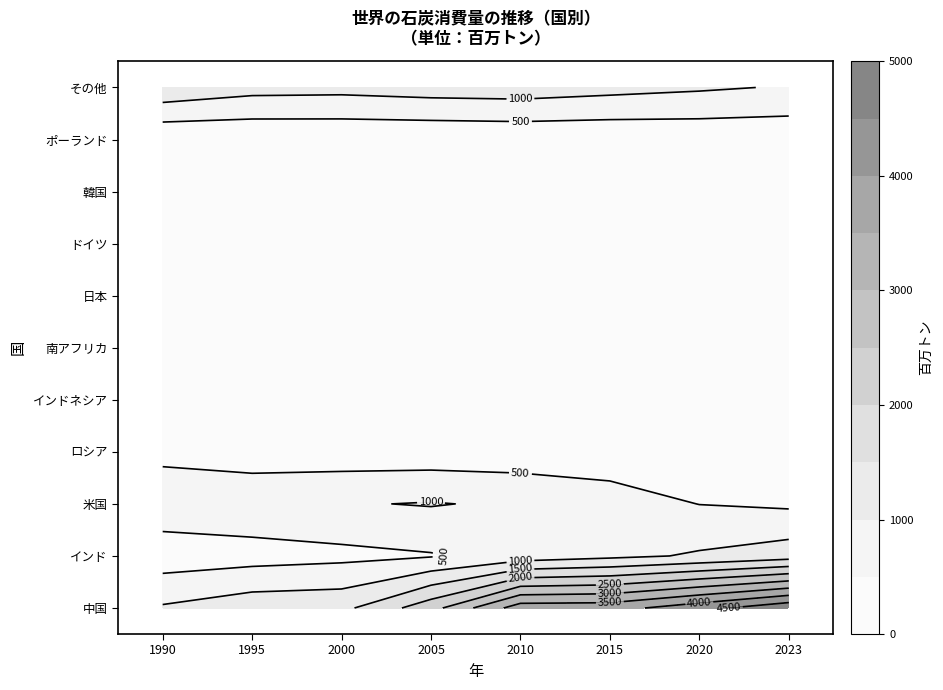

Between 0 and 5, which series saw the biggest shift?

中国